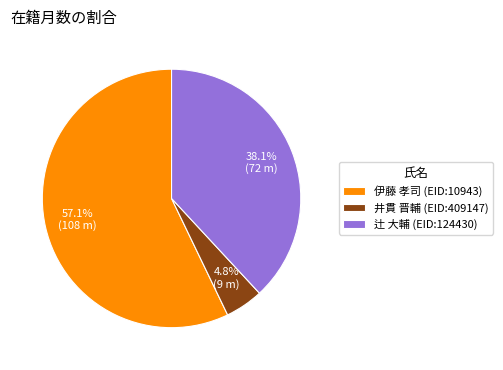

What percentage is the 伊藤 孝司 (EID:10943) slice, to the nearest percent?

57%